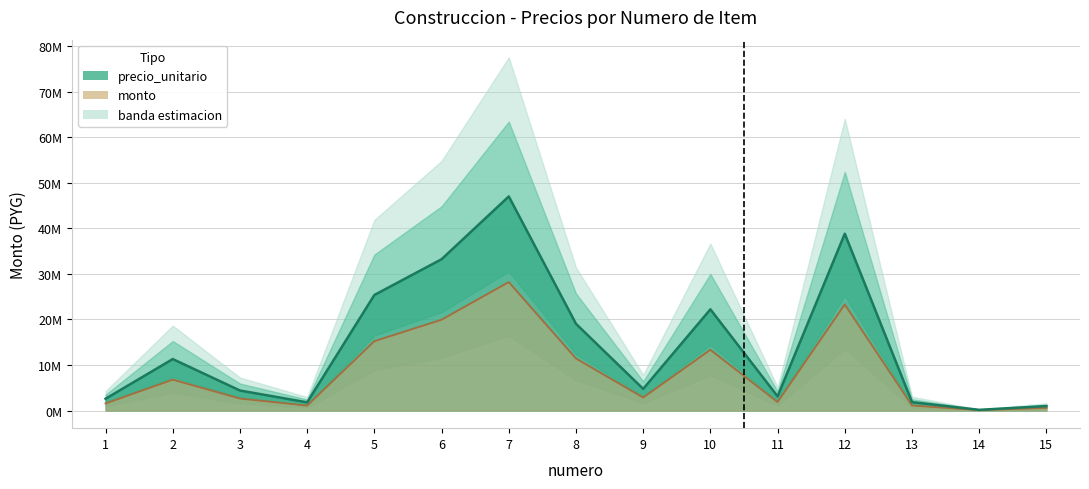

What is the average value of the monto series?

8668096.3